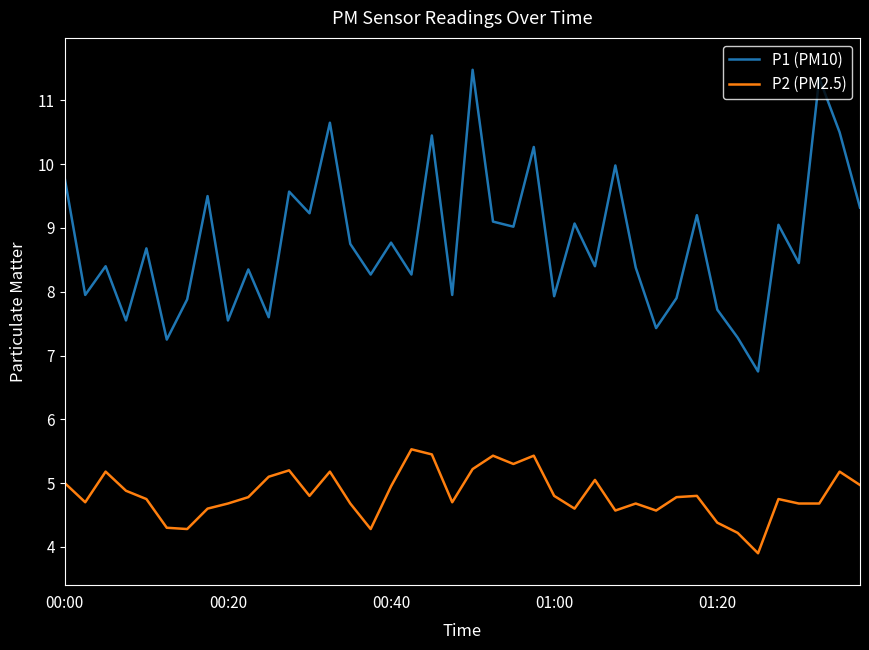

Which series has the largest range (max minus min)?

P1 (PM10)